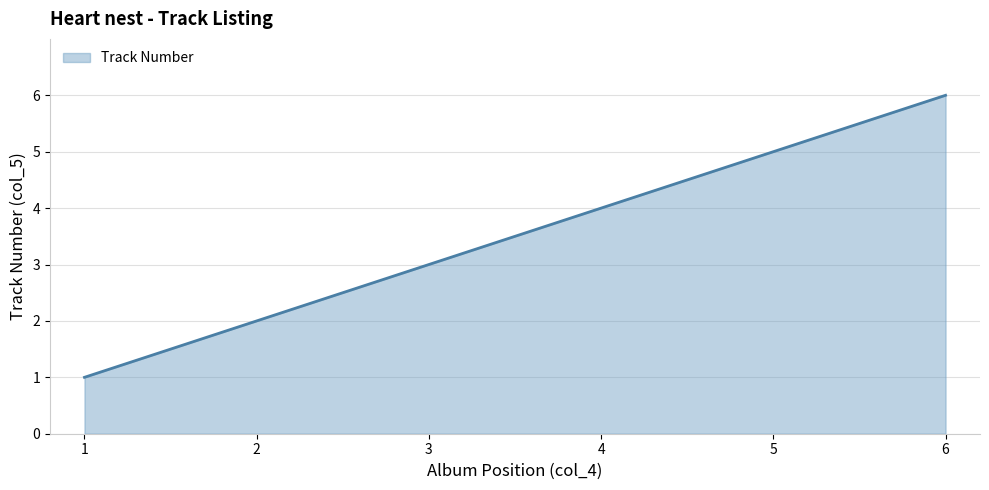

How many categories are shown in the chart?

6